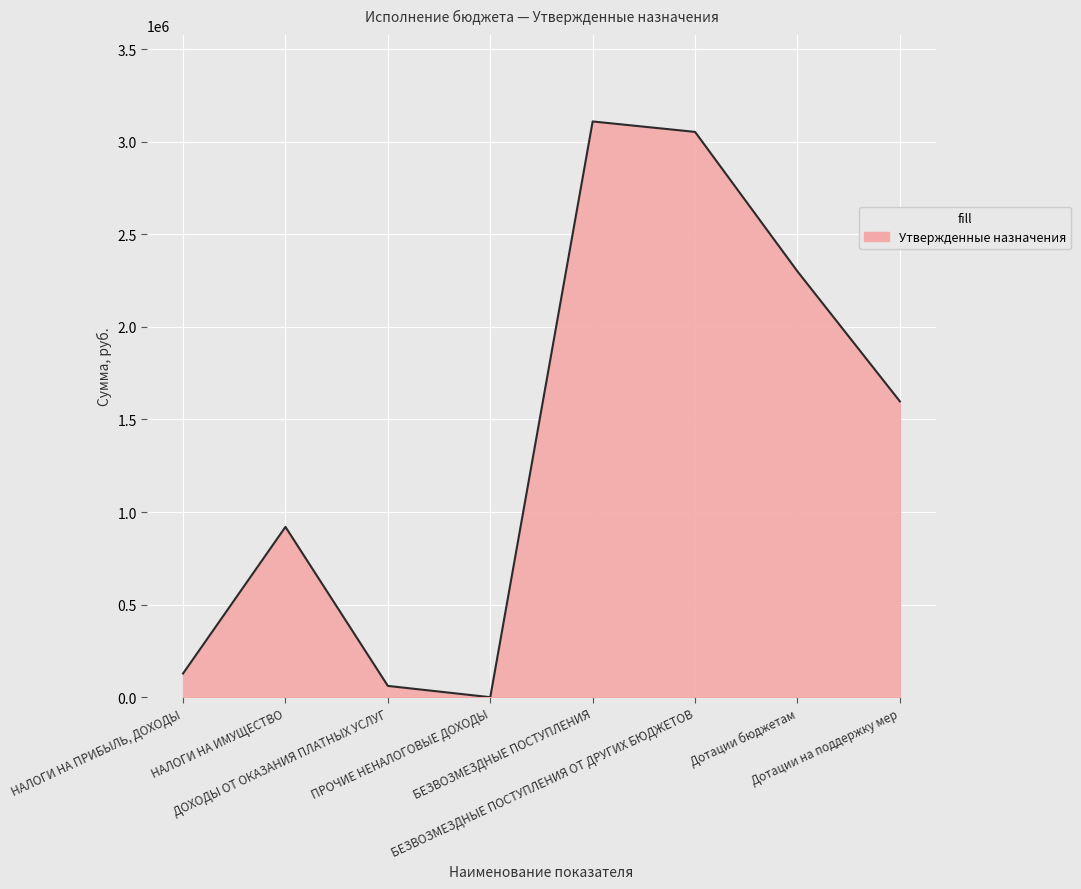

What position from the left is Дотации бюджетам?

7